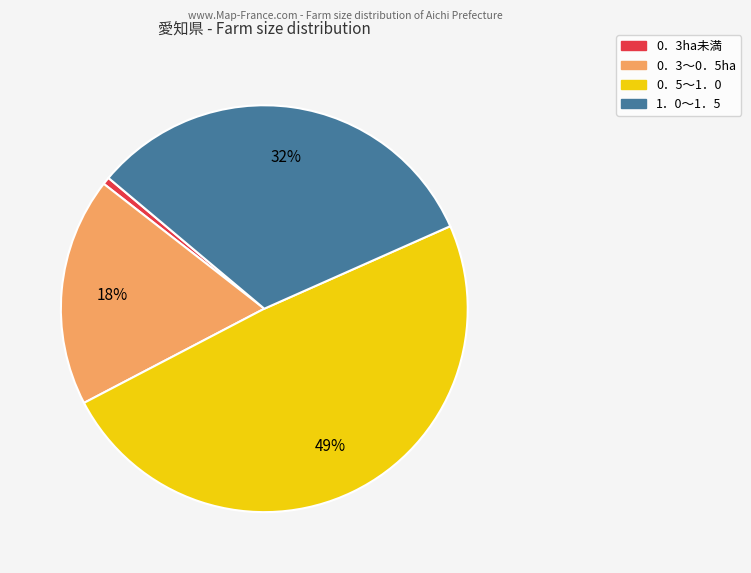

The 0．5～1．0 slice represents 42% of the pie. True or false?

False